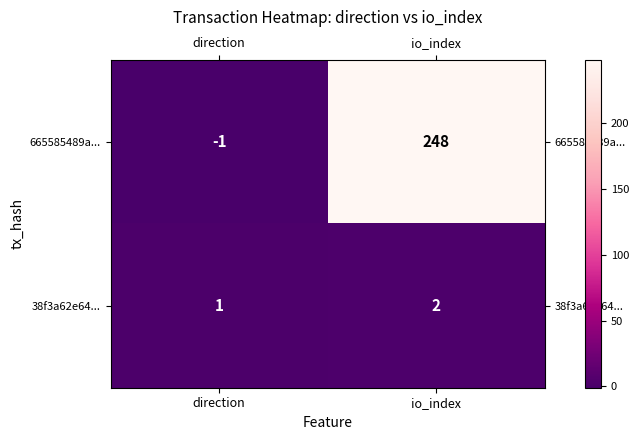

Where is 38f3a62e64... nearest to the value 1?

direction